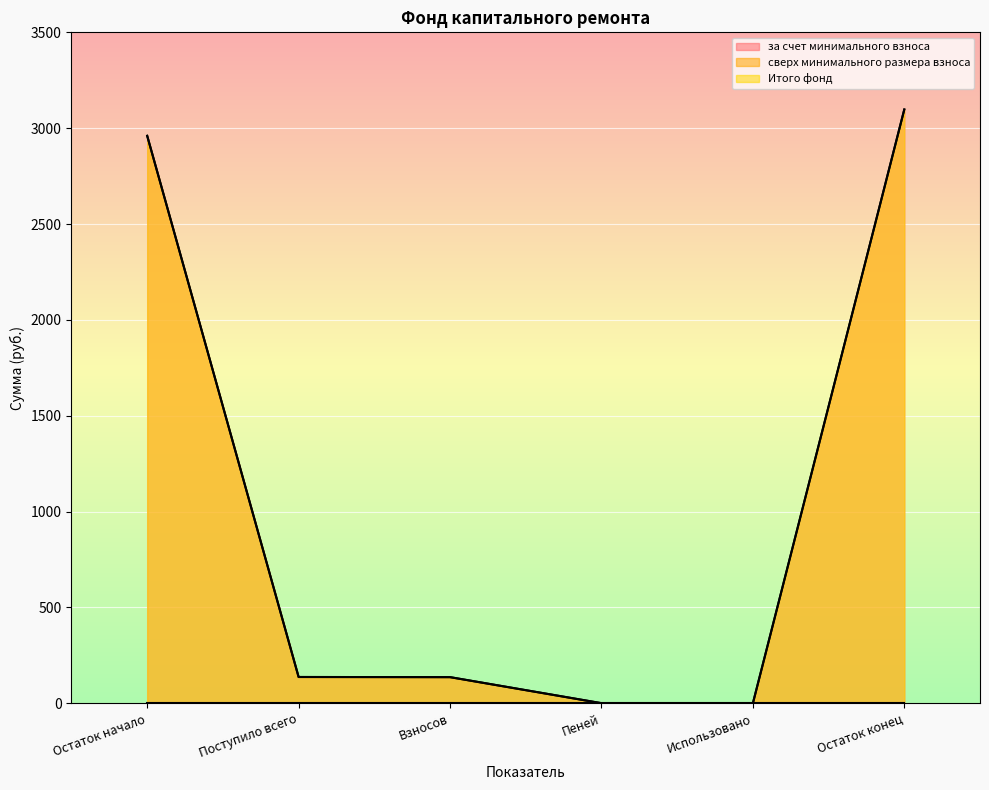

True or false: за счет минимального взноса and Итого фонд intersect in this chart.

False